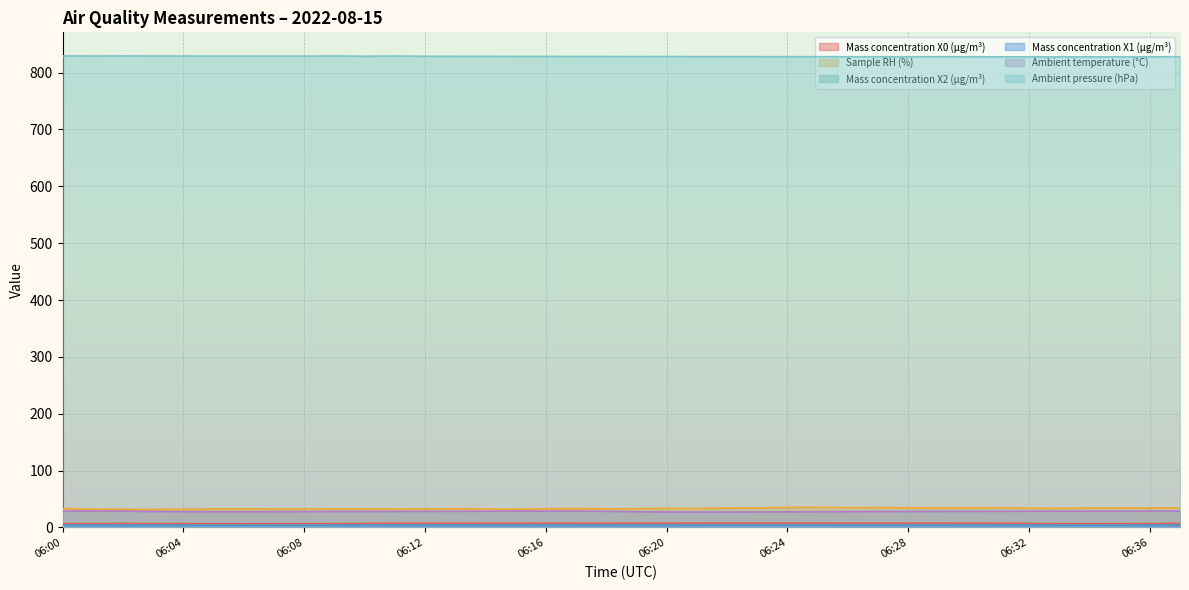

How many values in the Ambient temperature (°C) series exceed 28?

24